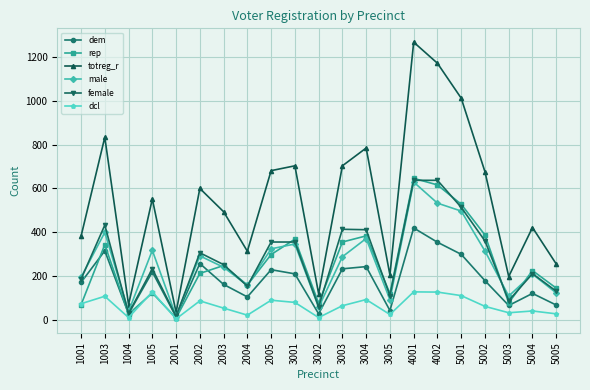

What is the smallest value displayed?

6